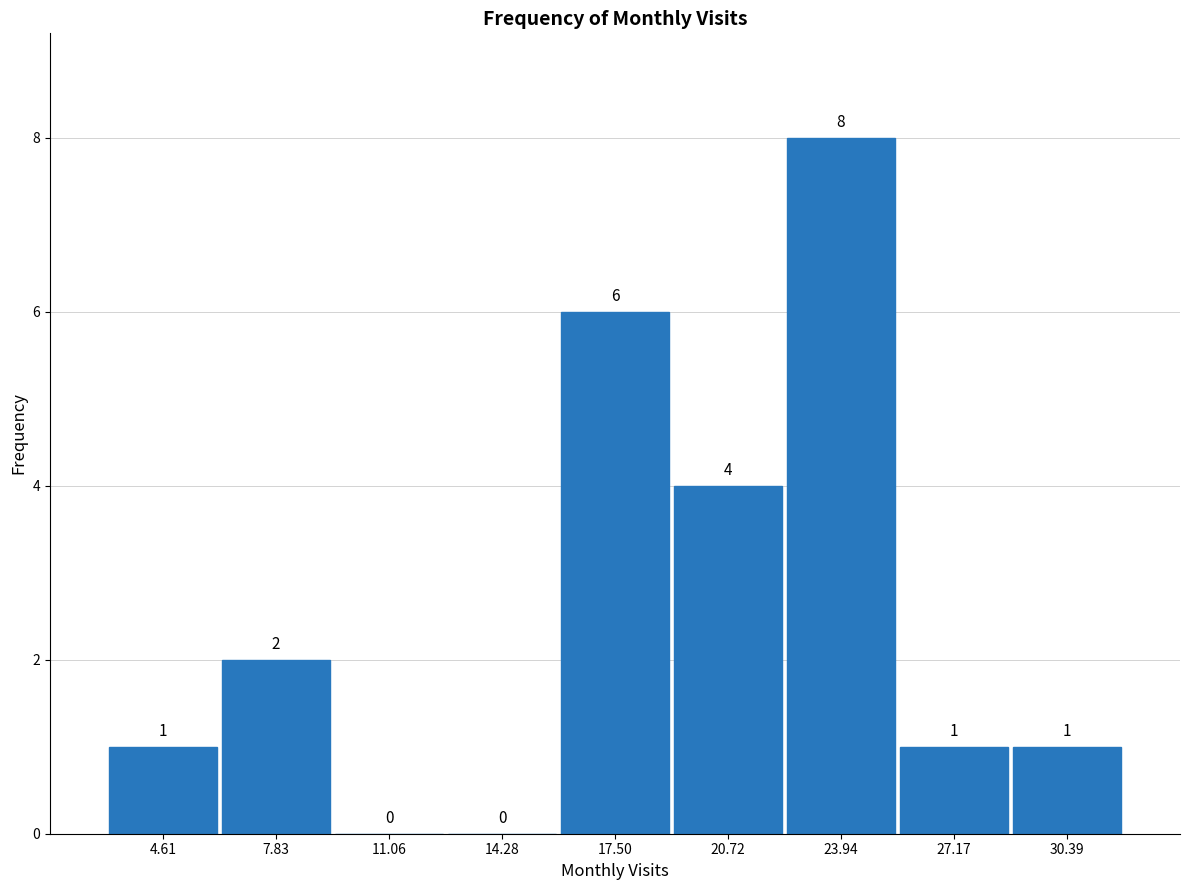

How tall is the bar that spans 25.5 to 29.0 on the x-axis? The bar edges are not printed on the chart, so give them approximately, as read against the axis.

1